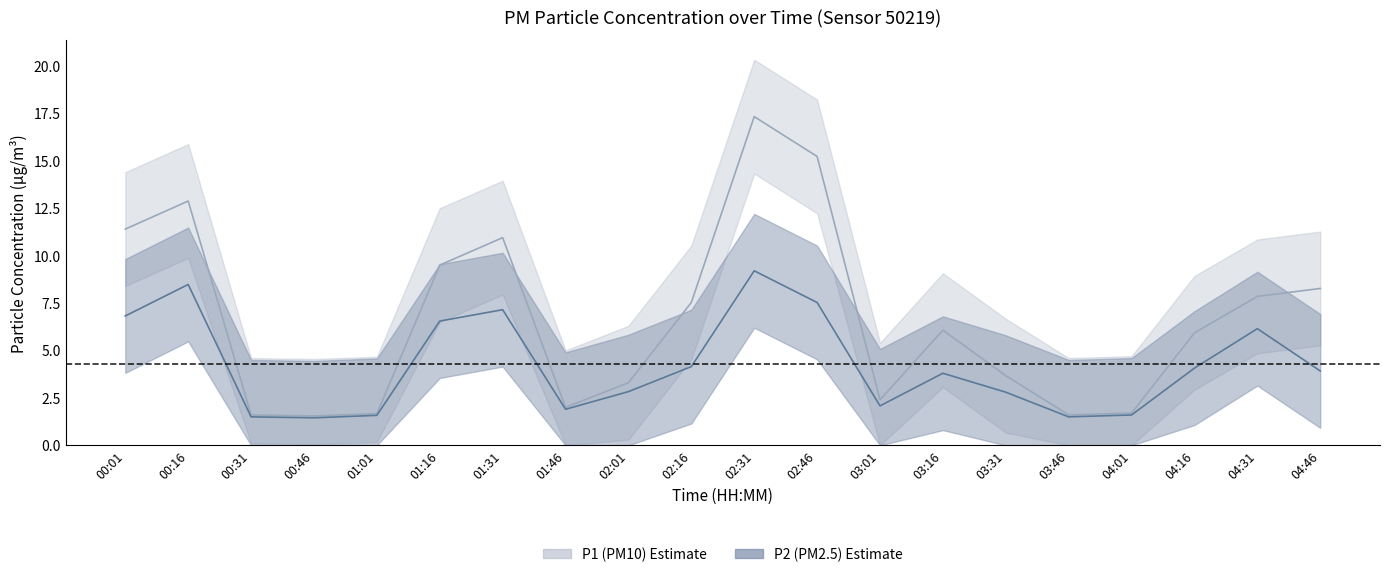

What is the minimum value shown in the chart?

1.4